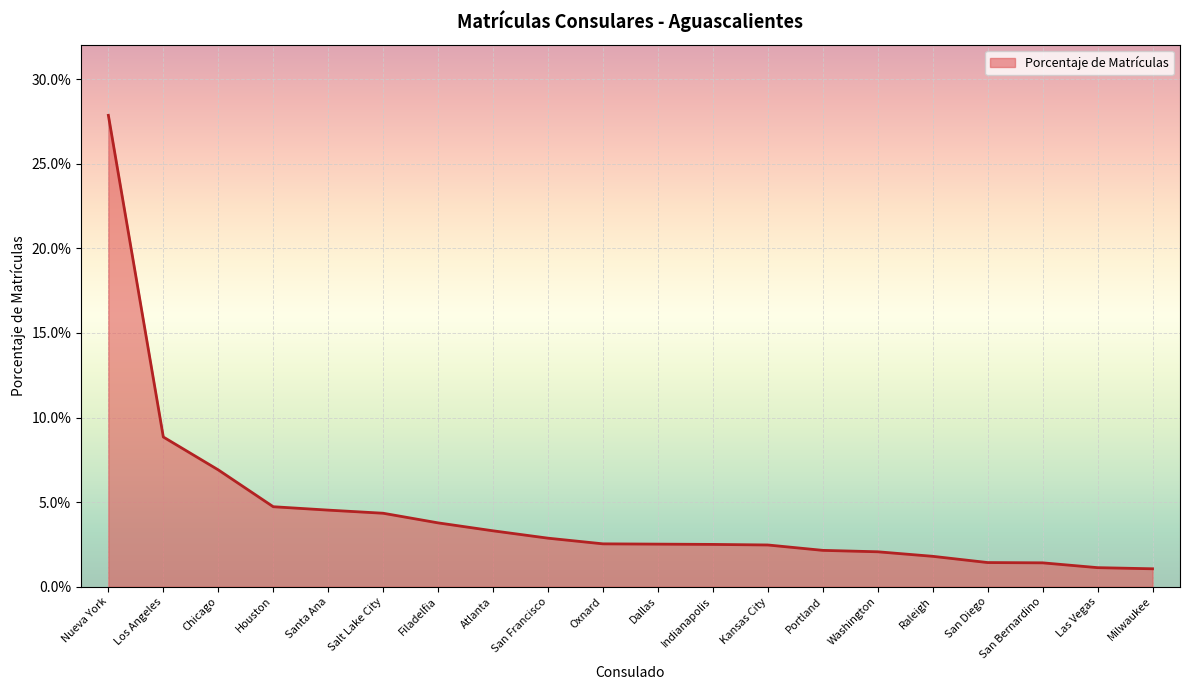

What position from the left is Houston?

4